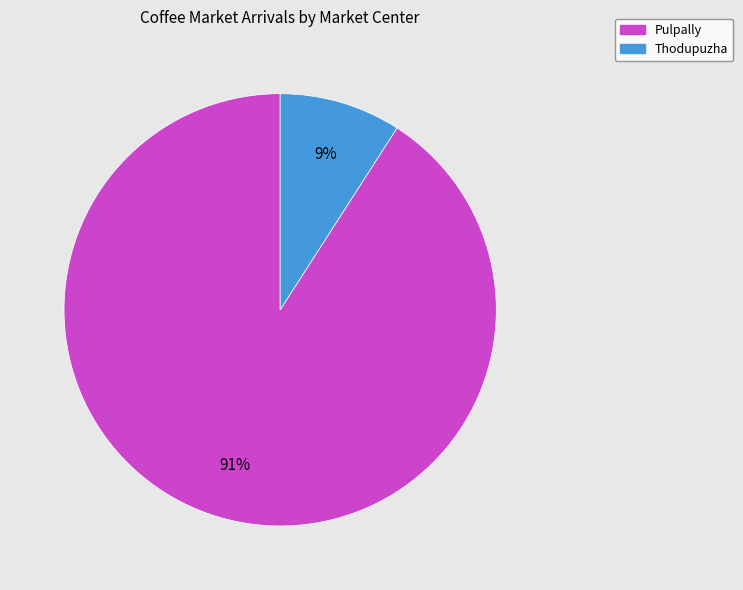

Rank the categories by value from highest to lowest.

Pulpally, Thodupuzha